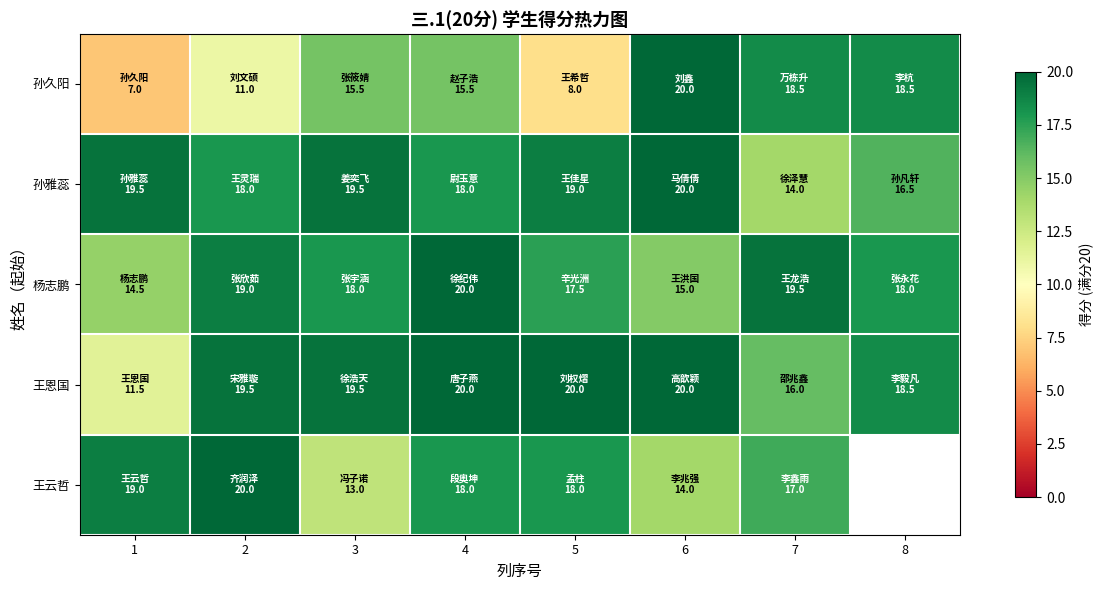

What is the difference between the maximum and minimum values in the 王云哲 series?

7.0